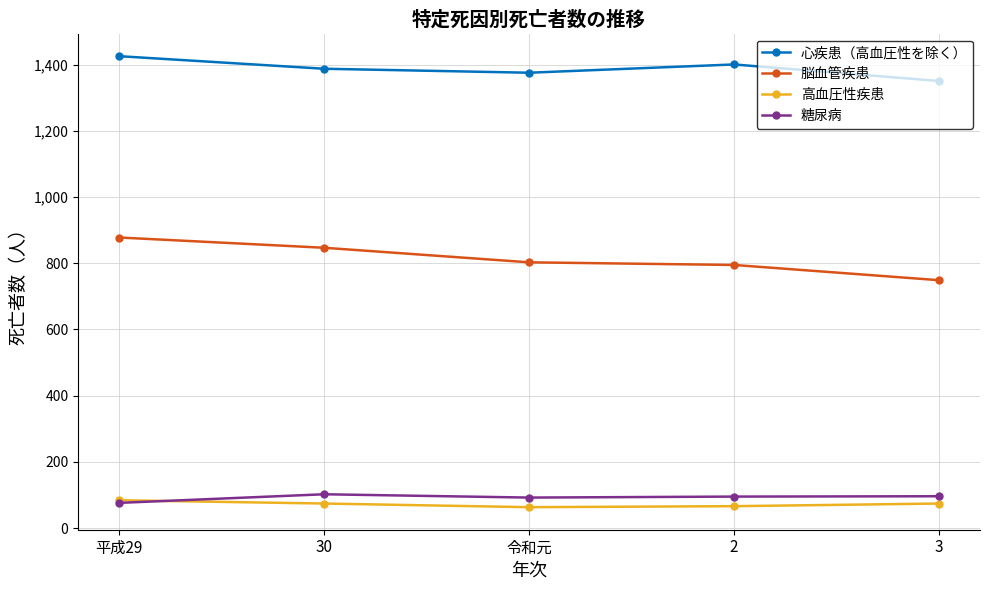

Which series ends up on top after the final intersection of 糖尿病 and 高血圧性疾患?

糖尿病